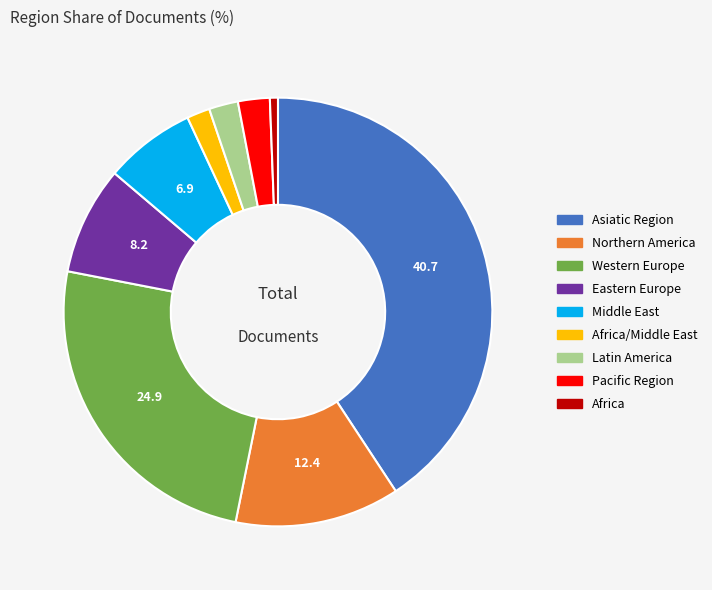

Does any single category account for the majority?

No